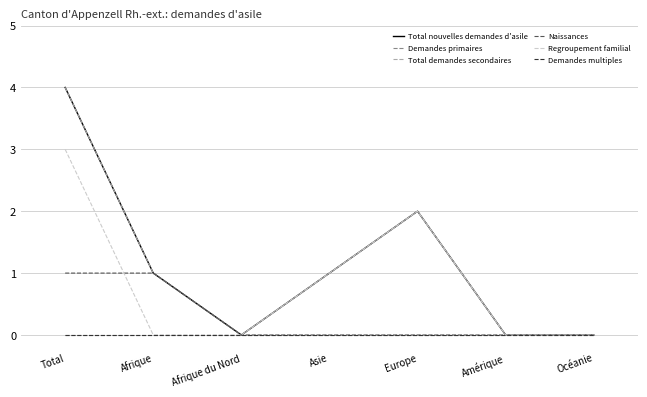

Is it true that Total nouvelles demandes d'asile equals 0 at Afrique?

False